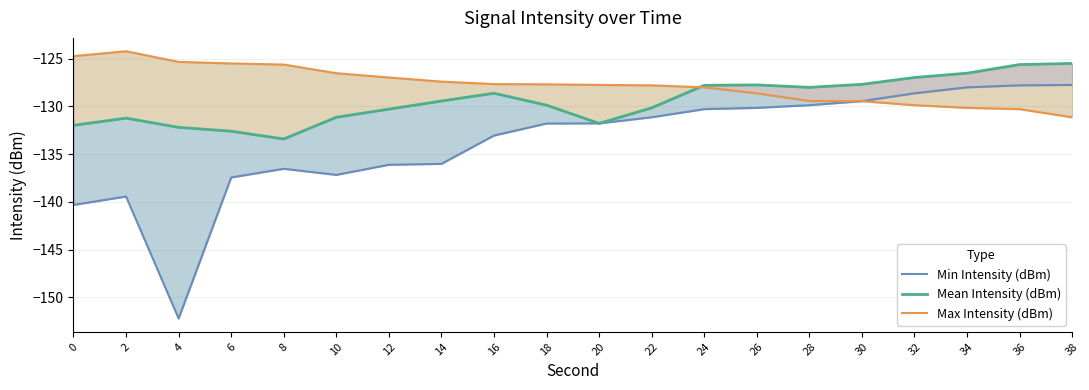

The Mean Intensity (dBm) series shows -127.8 at 26. True or false?

True